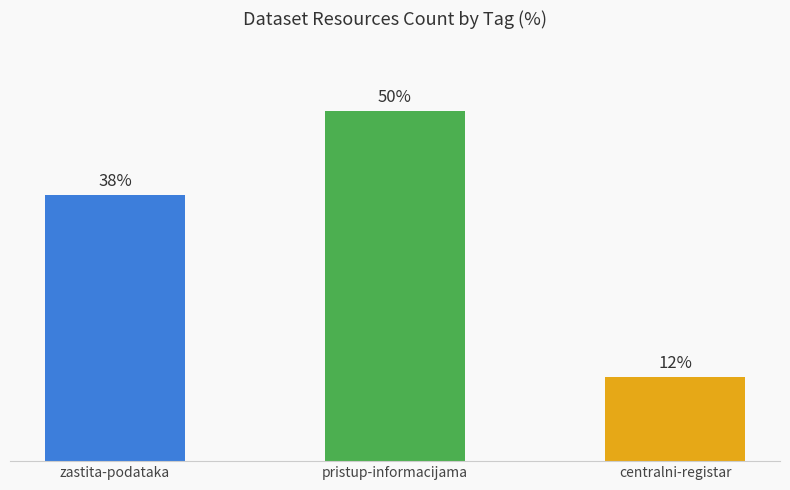

What is the label of the 3rd bar from the left?

centralni-registar